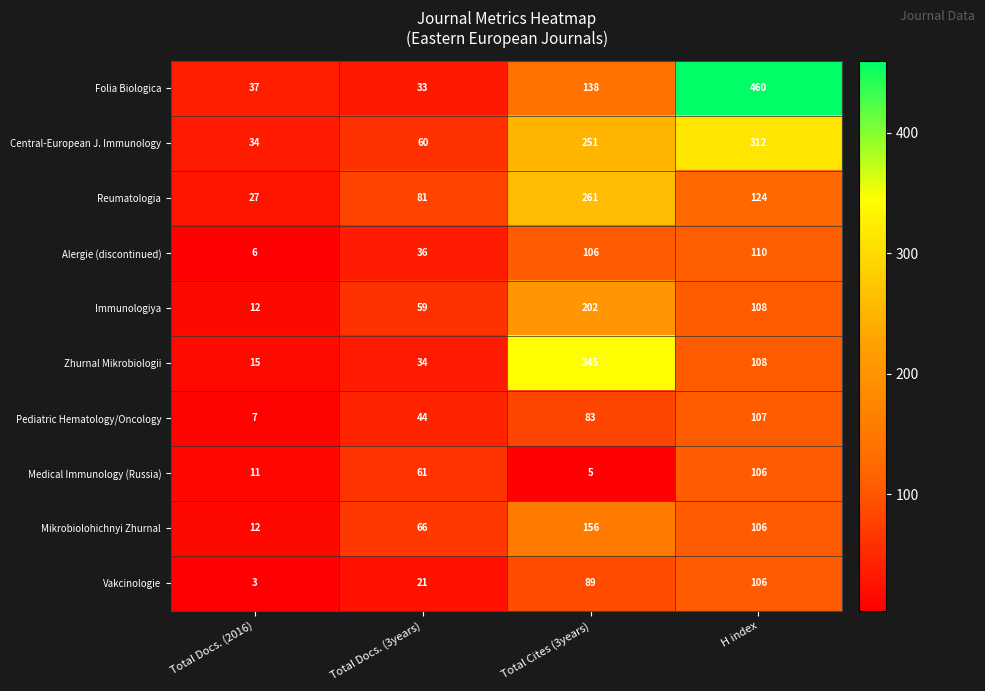

True or false: Alergie (discontinued) has a value of 110 at H index.

True